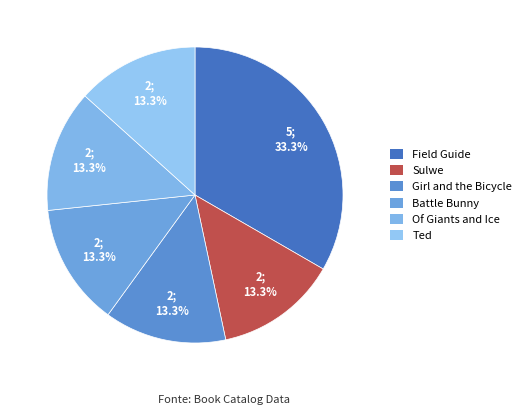

Does Of Giants and Ice account for over 50% of the chart?

No